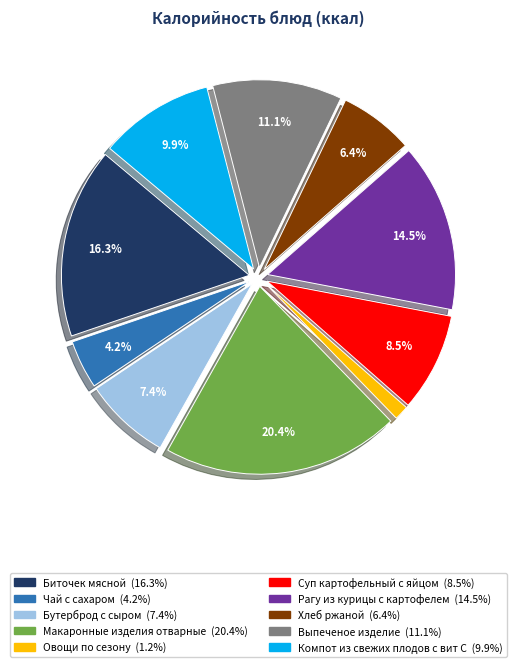

How much of the chart is everything except Макаронные изделия отварные?

79.6%